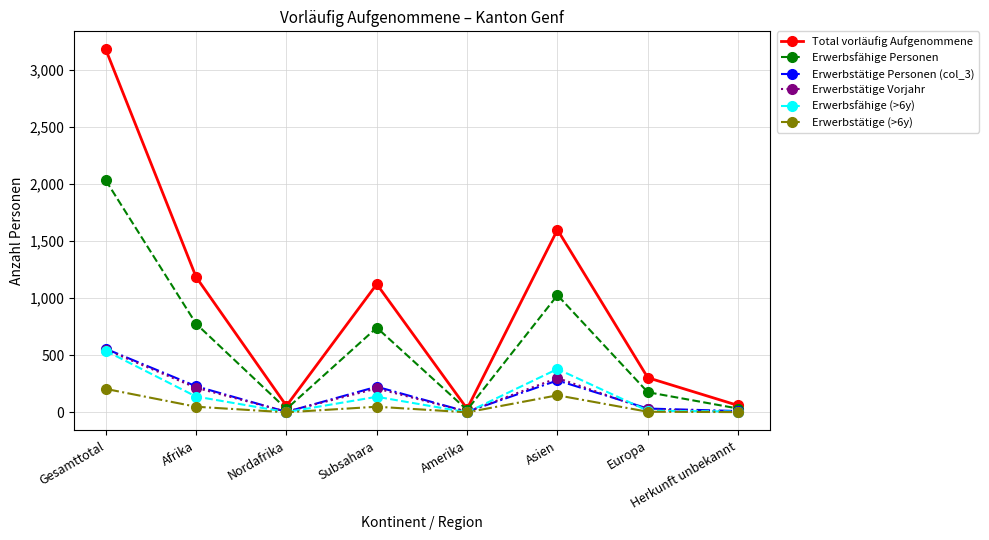

Is the value of Erwerbstätige Vorjahr at Herkunft unbekannt greater than the value of Erwerbstätige (>6y) at Gesamttotal?

No